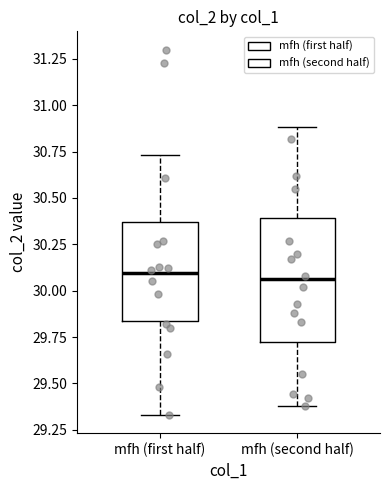

Reading left to right, transcribe this box plot: for each box, give where its median line is, the range the box spans, and where its two whiskers end, as read against the y-axis. The values are not printed on the chart, so give them approximately, as read against the axis.

mfh (first half): median 30.10, box 29.85 to 30.35, whiskers 29.35 to 30.75
mfh (second half): median 30.05, box 29.75 to 30.40, whiskers 29.40 to 30.90